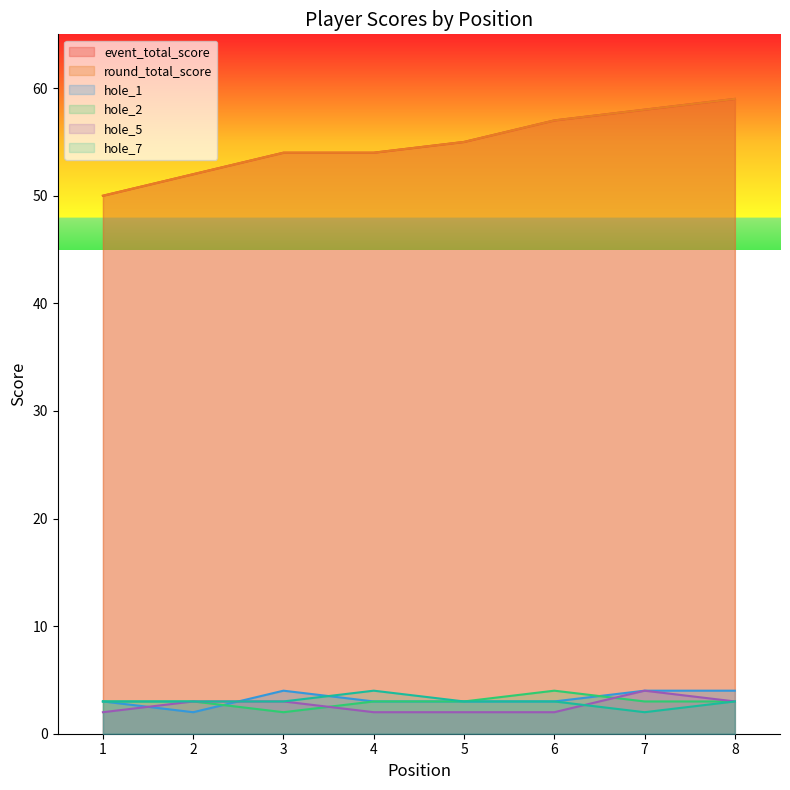

True or false: hole_2 and hole_7 intersect in this chart.

False